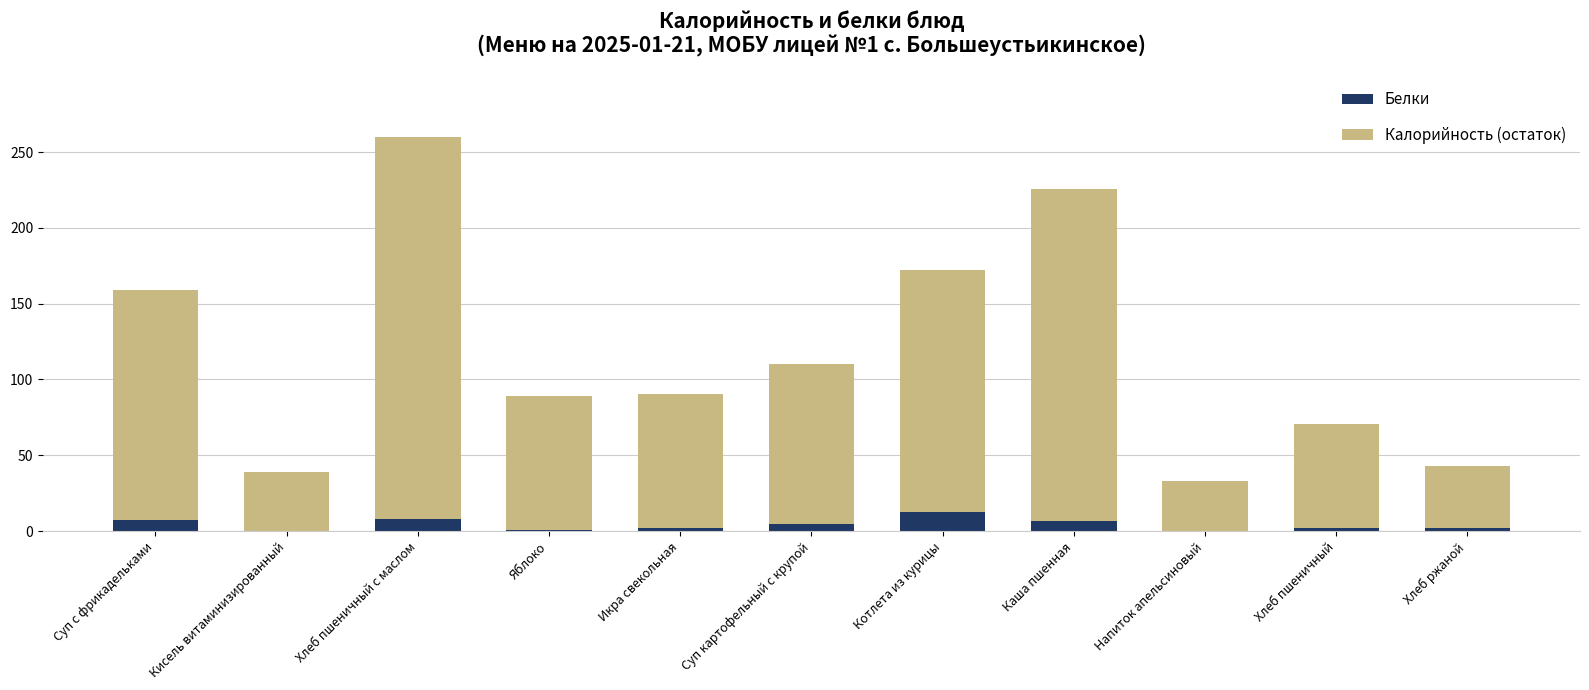

At which category is the sum across all series the highest?

Хлеб пшеничный с маслом